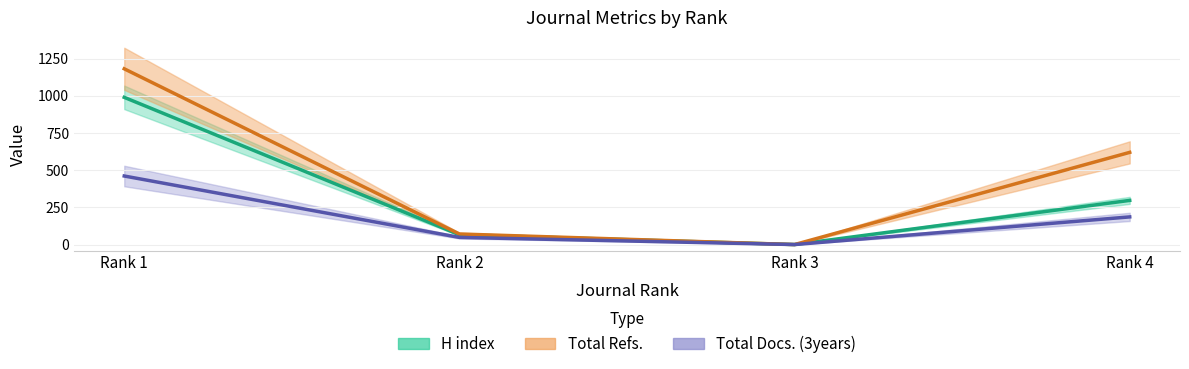

What is the sum of the H index values at Rank 1 and Rank 3?

990